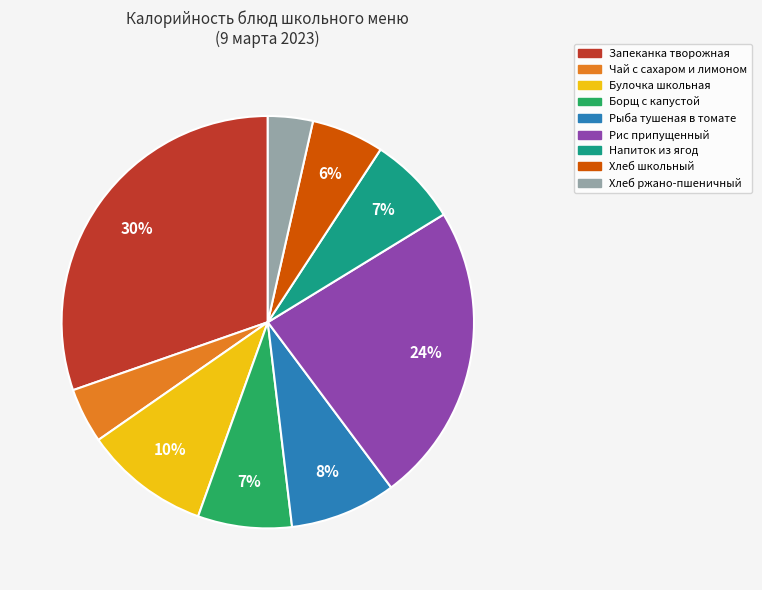

Is there any slice that represents more than half of the pie?

No